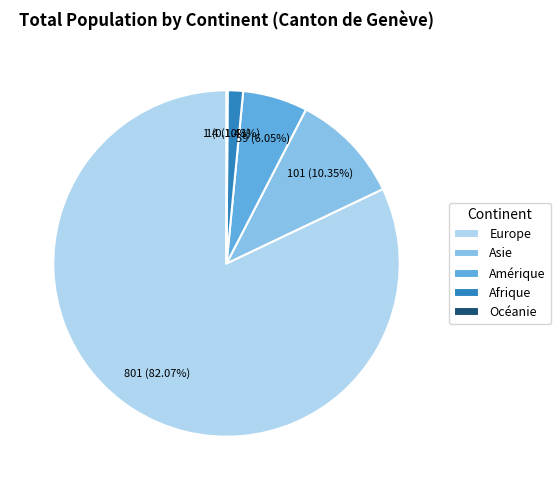

Between Afrique and Europe, which is larger?

Europe